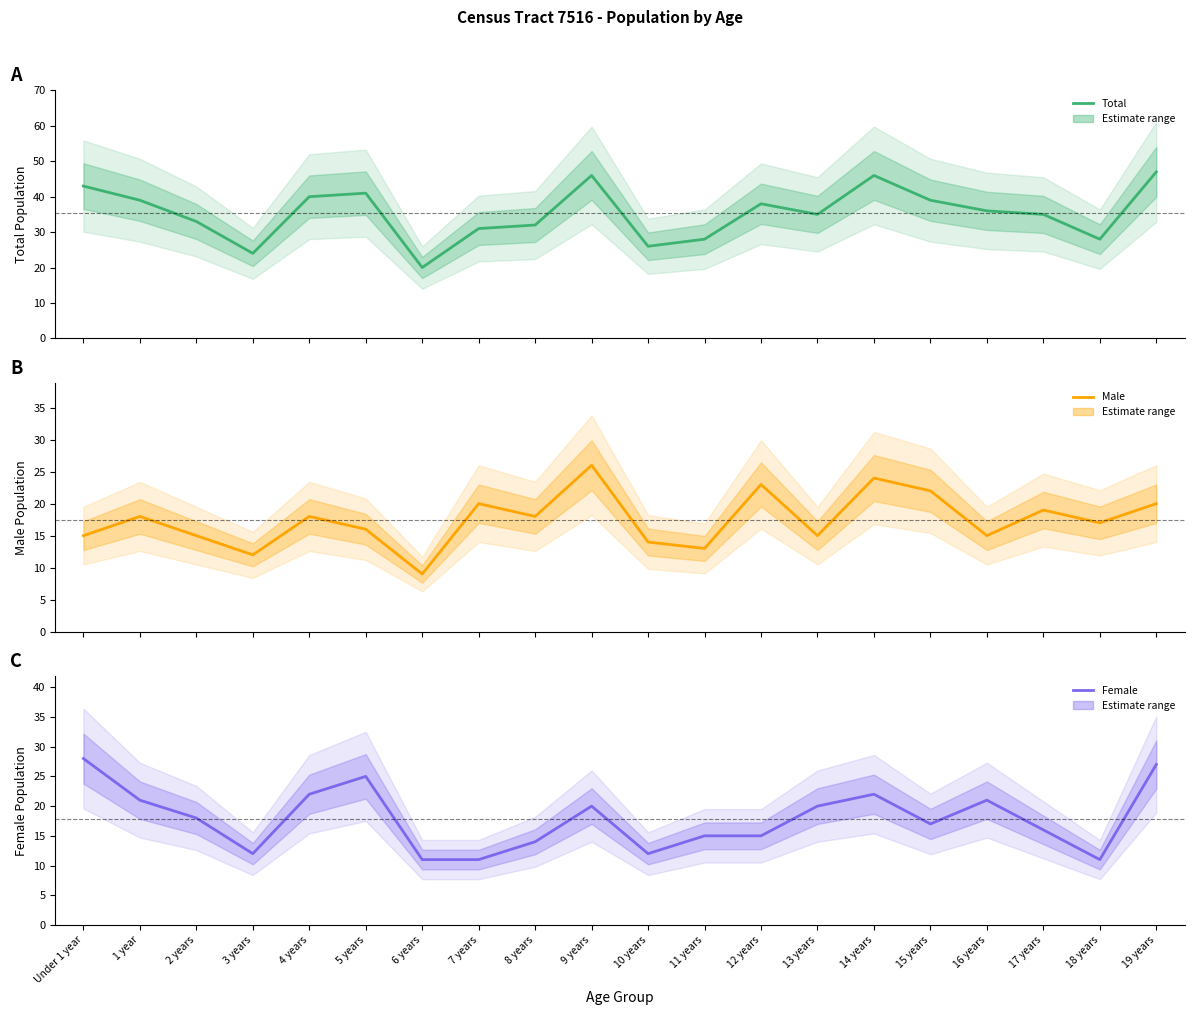

How many values in the Total series exceed 36?

9